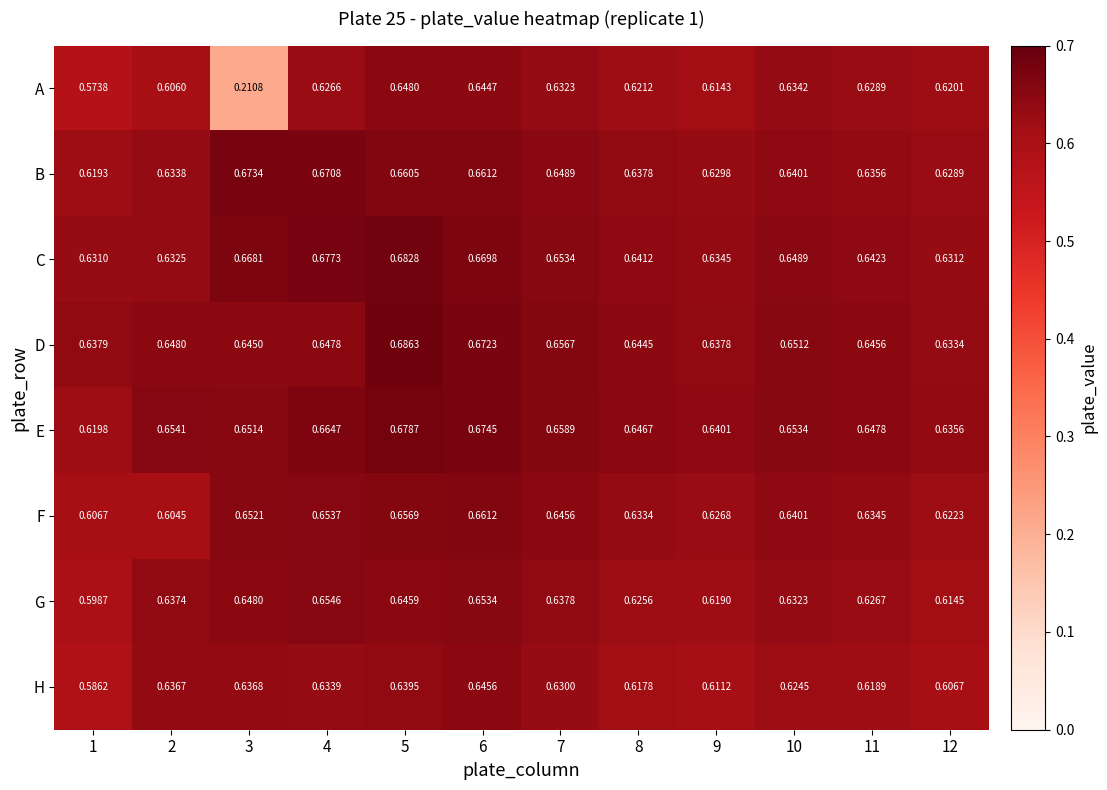

At how many categories does at least one series exceed 0?

12